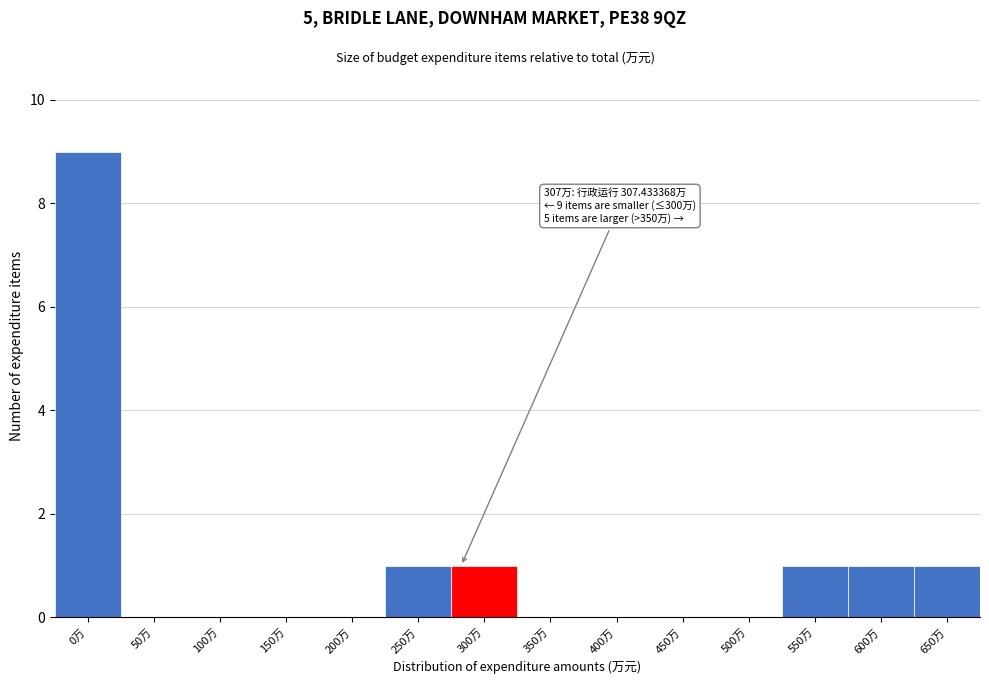

Reading left to right, extract all data points from this chart.

0万=9	50万=0	100万=0	150万=0	200万=0	250万=1	300万=1	350万=0	400万=0	450万=0	500万=0	550万=1	600万=1	650万=1